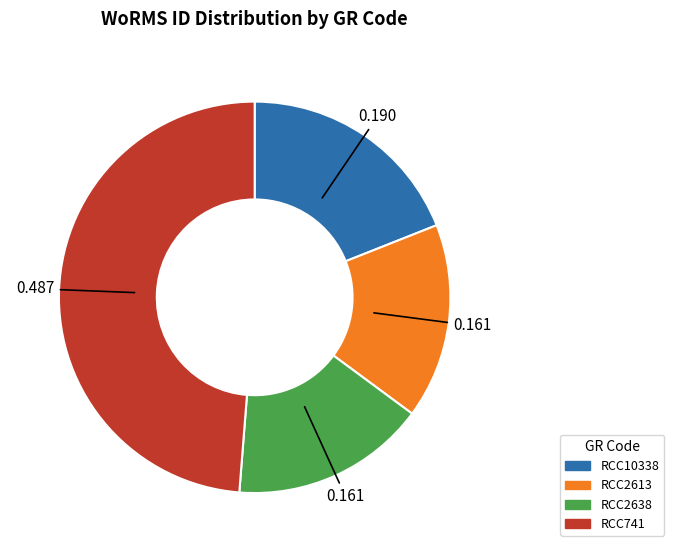

Is there any slice that represents more than half of the pie?

No